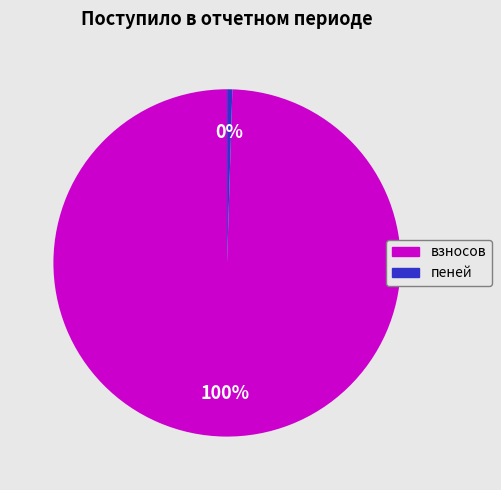

To the nearest percent, what percentage of the pie is взносов?

100%